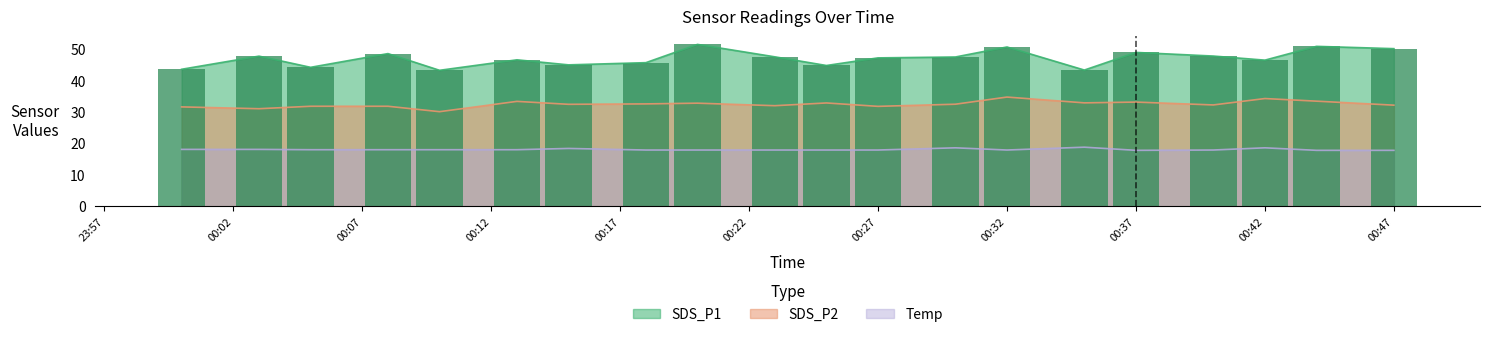

At which label does SDS_P1 reach its peak?

2023/09/02 00:20